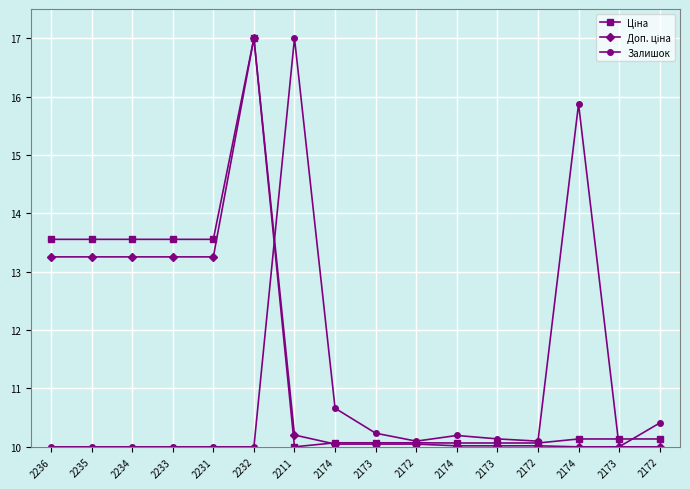

What is the average value of the Доп. ціна series?

11.5